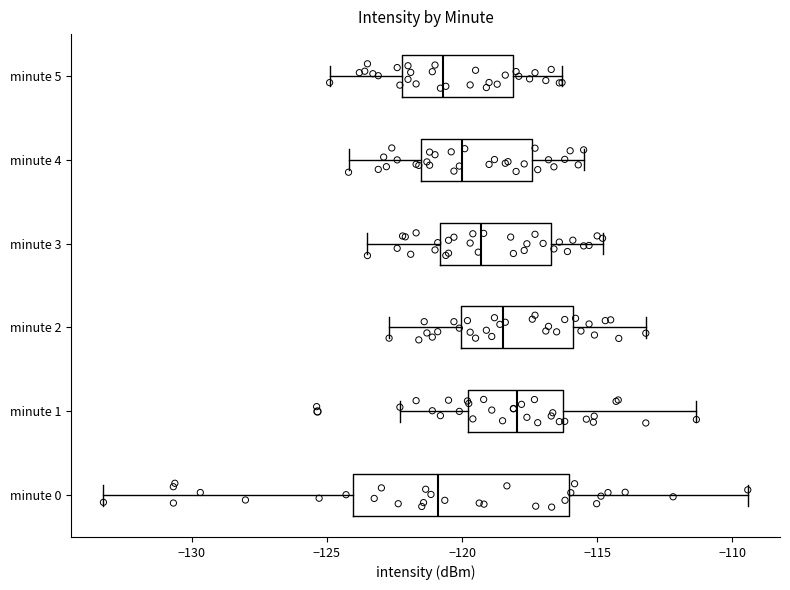

Which box is the widest, from its left edge to its right edge?

minute 0